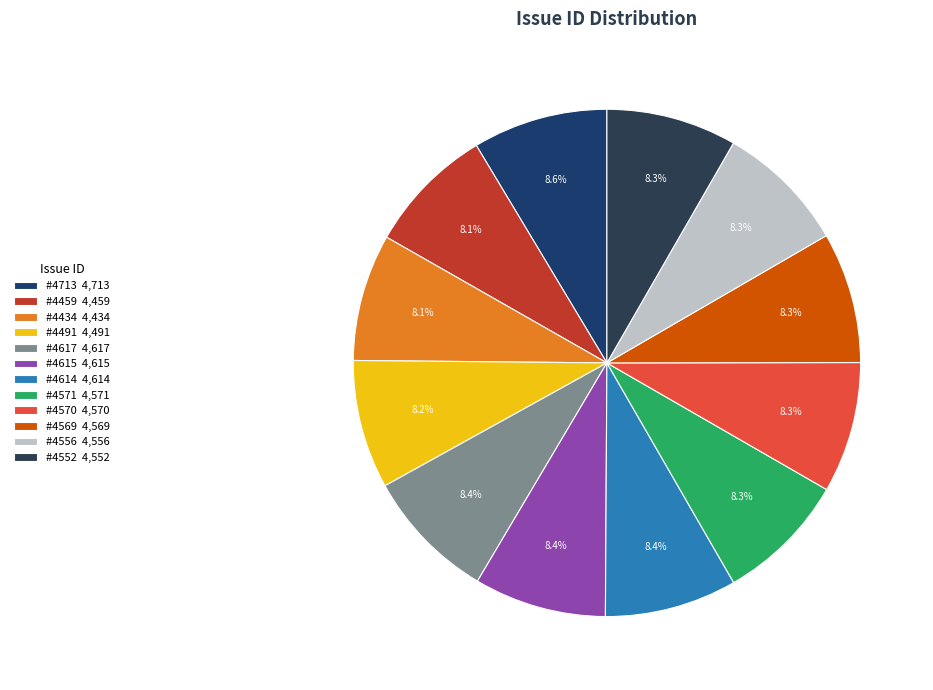

Is it true that #4491 is 16% of the pie?

False